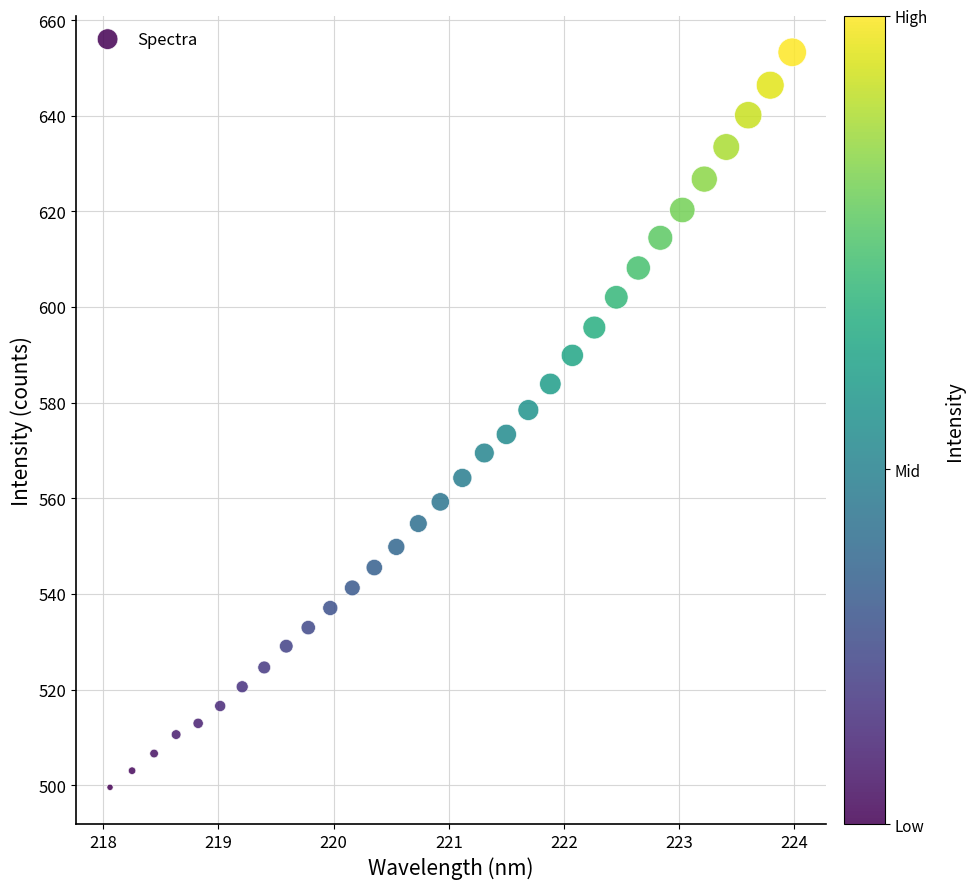

What is the range of Y values (max minus min)?

153.7